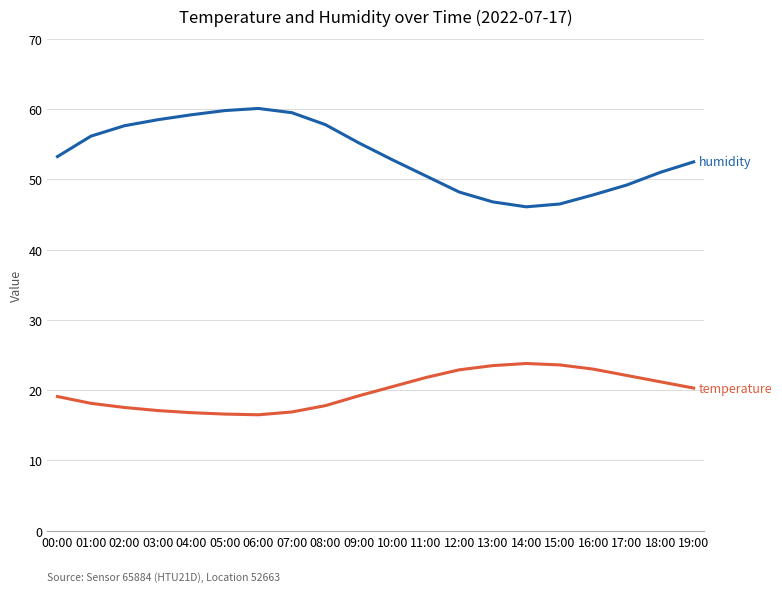

How many lines are shown in the chart?

2